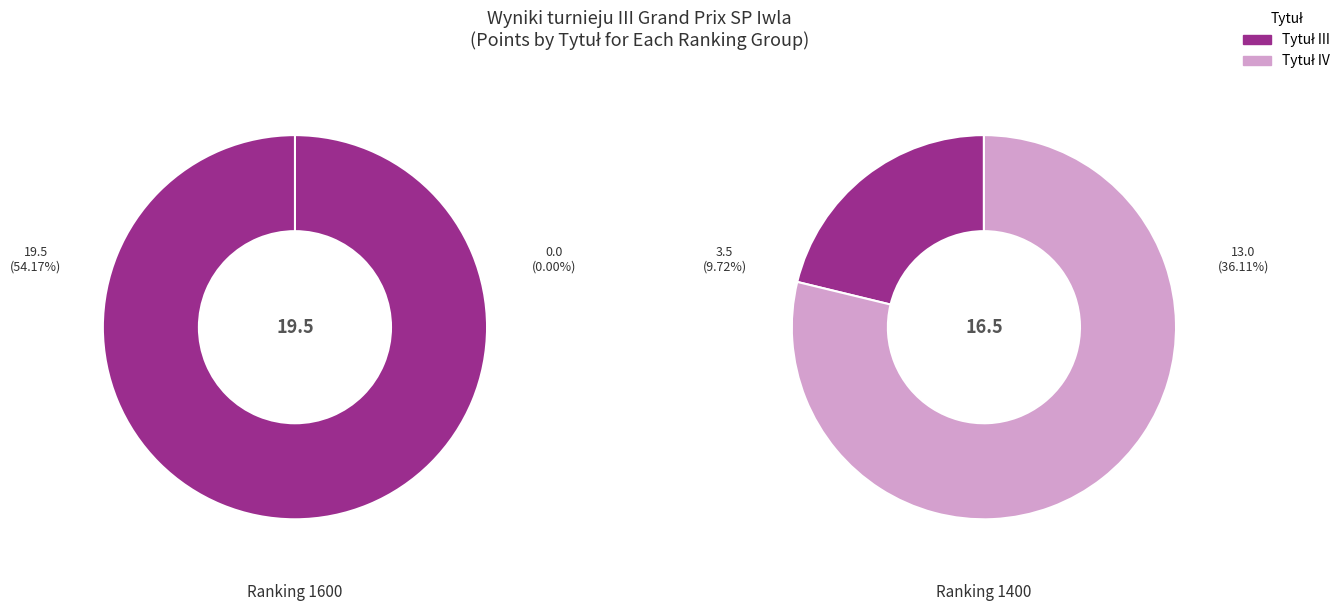

Is it true that Pitak, Szymon is 6% of the pie?

False